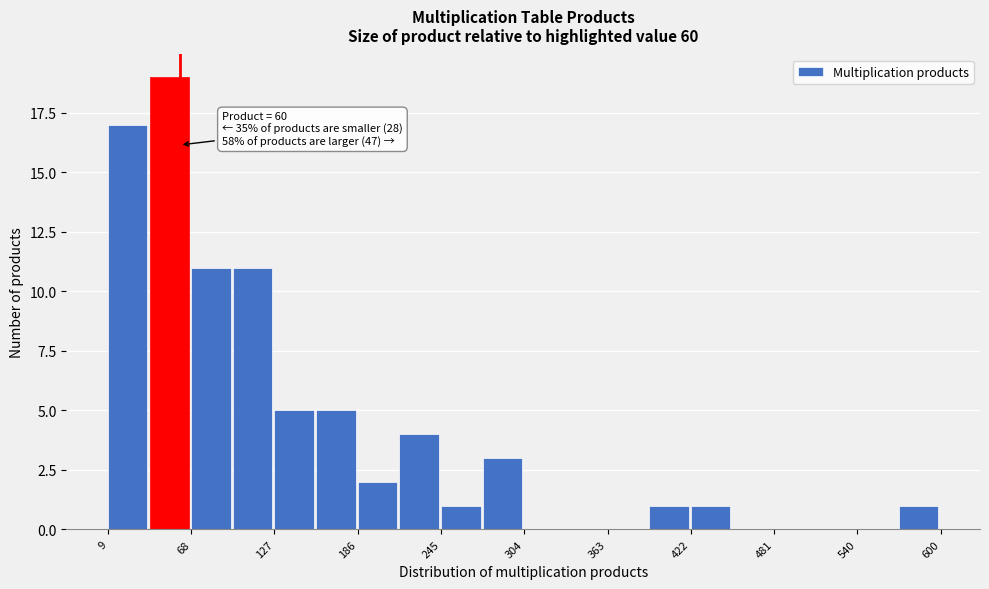

Read against the x-axis, roughly where is the centre of the tallest bar?

50